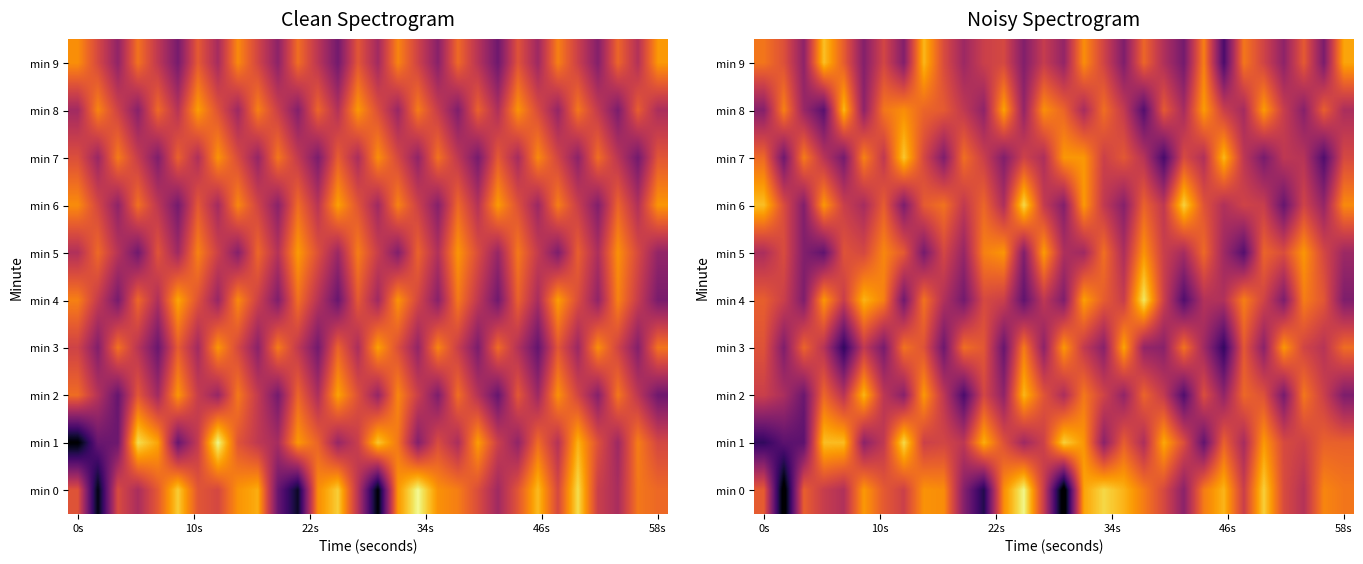

At how many categories does at least one series exceed -119?

30